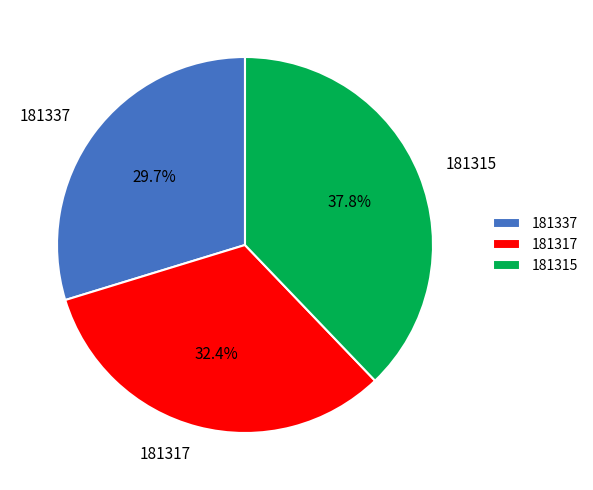

What is the smallest slice in the pie chart?

181337